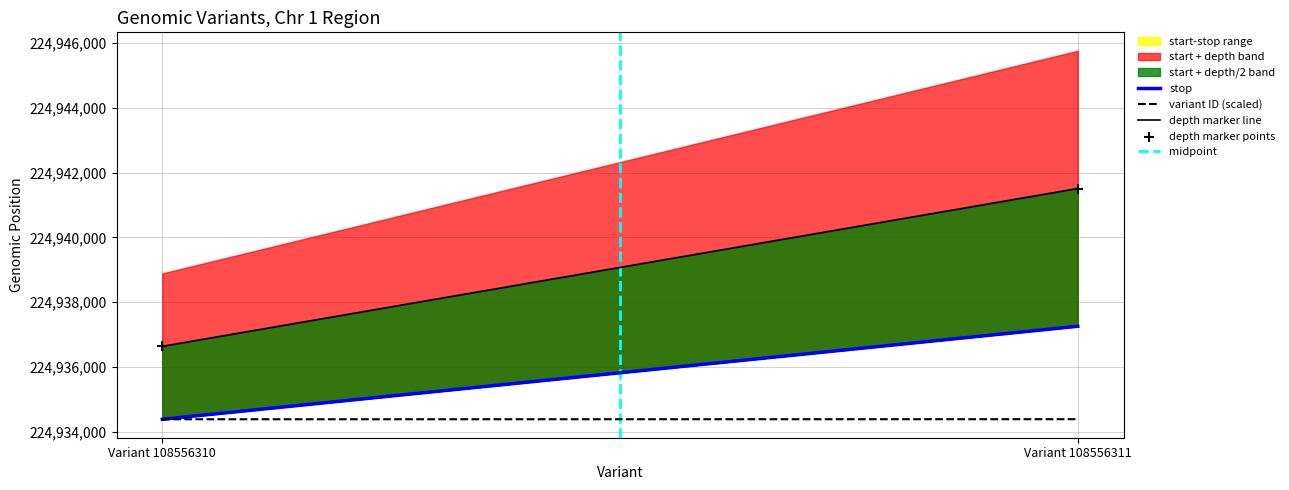

What is the range of Y values (max minus min)?

4869